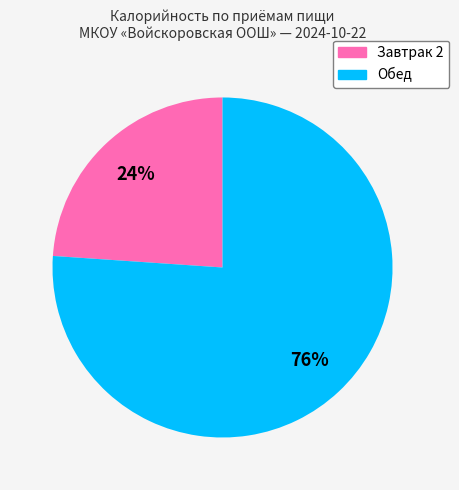

How many segments does this pie chart have?

2